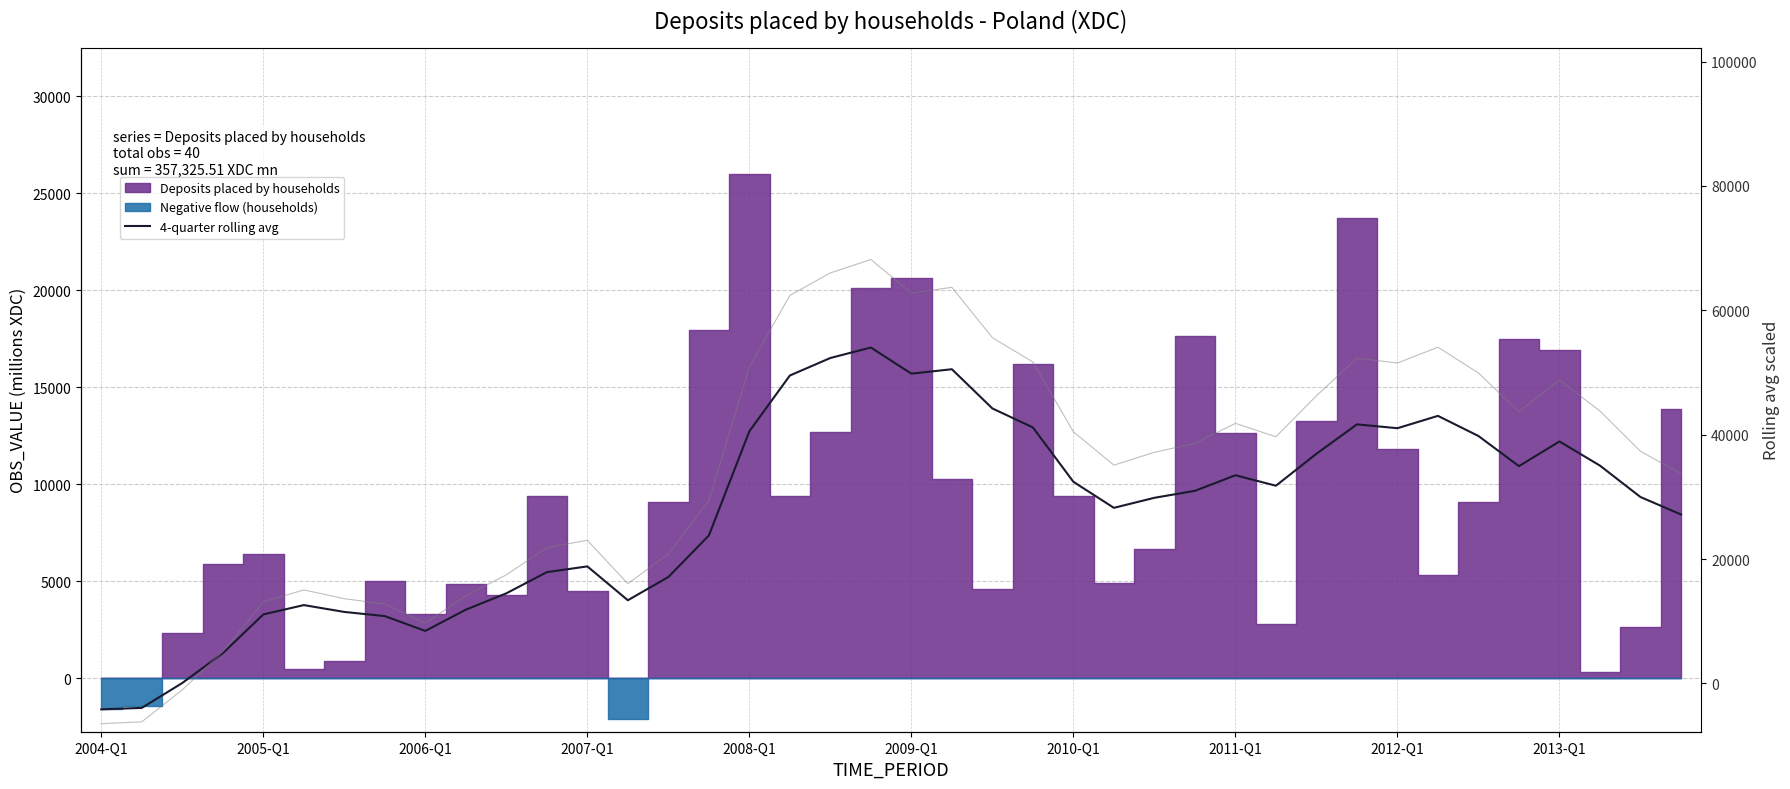

What position from the left is 18?

19